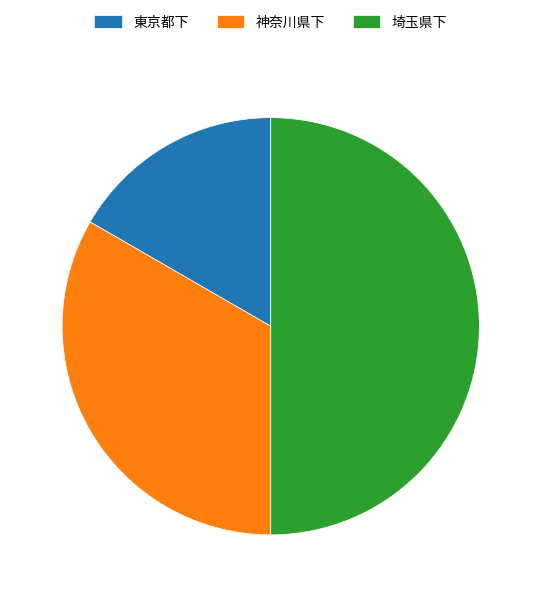

Which category has the smallest portion of the pie?

東京都下